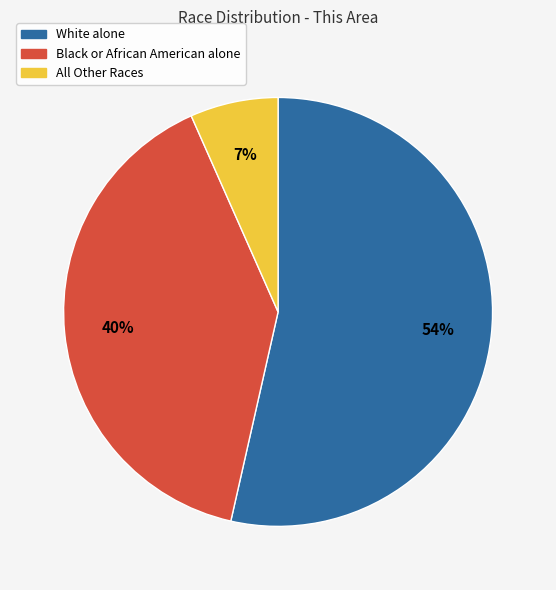

To the nearest percent, what is the difference between the largest and smallest slice percentages?

47%